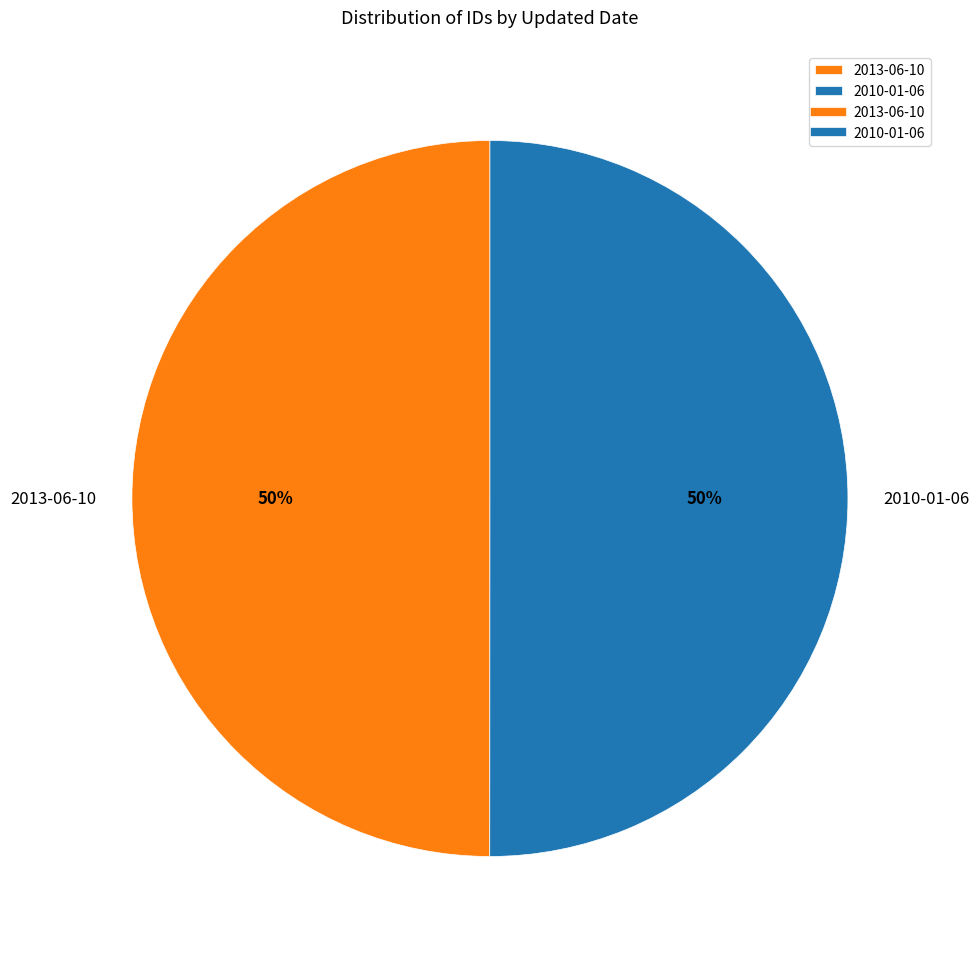

The 2013-06-10 slice represents 50% of the pie. True or false?

True